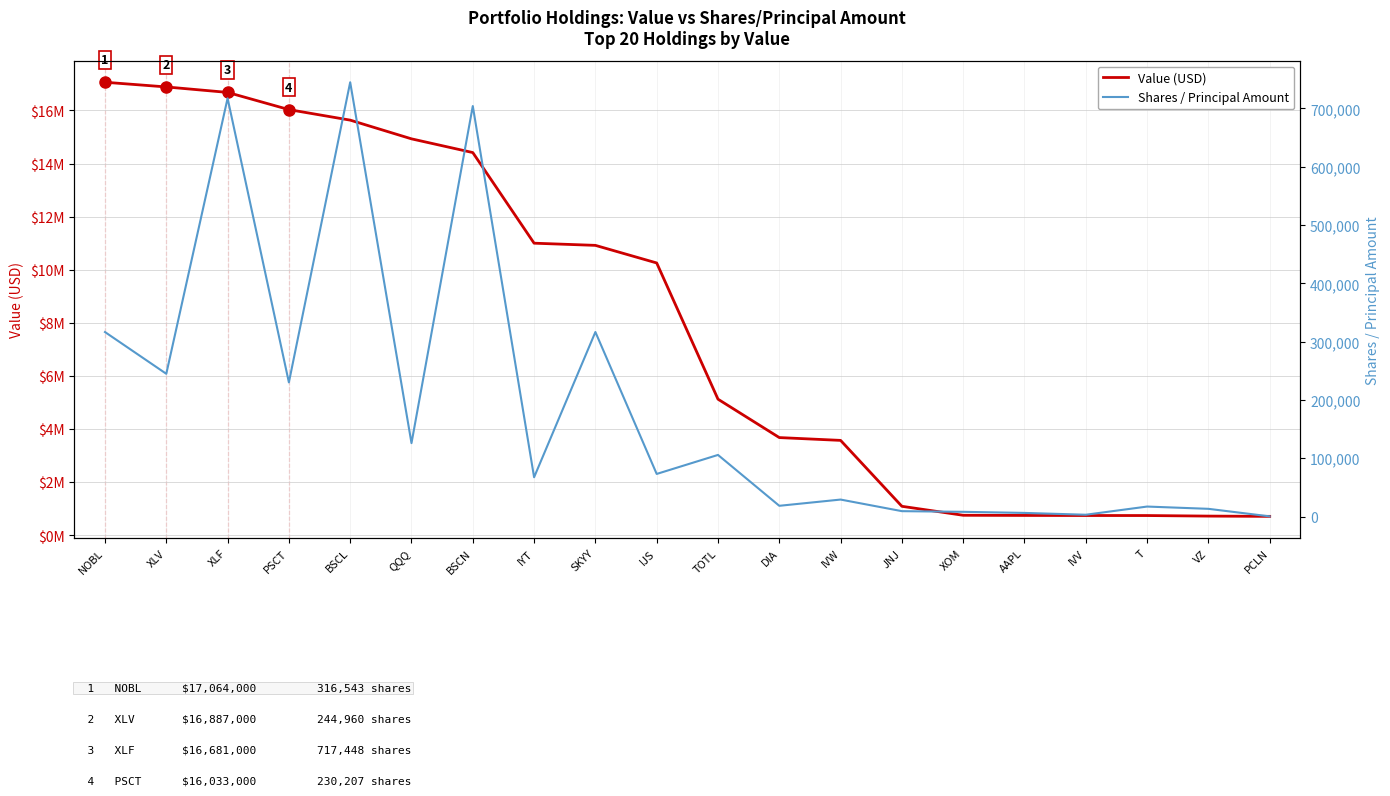

The value of Shares / Principal Amount at NOBL is 160292. True or false?

False